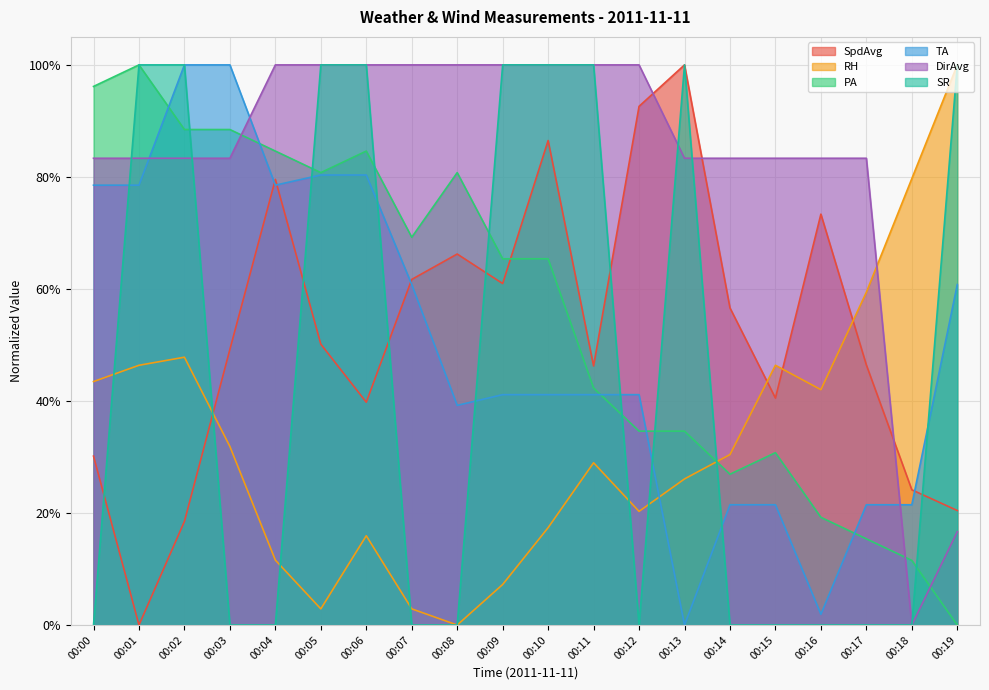

True or false: RH has more than 1 interior local peaks.

True